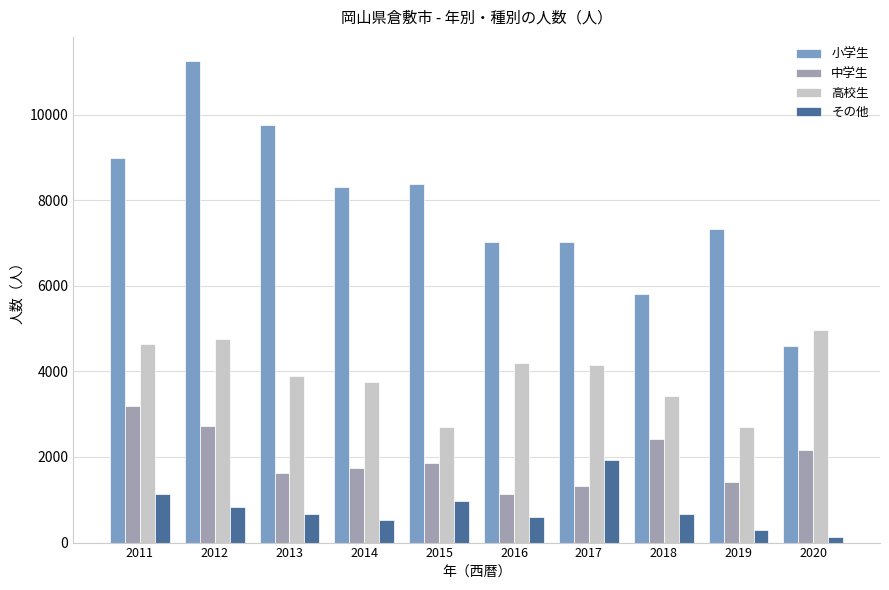

Rank the series by their average value, from lowest to highest.

その他, 中学生, 高校生, 小学生